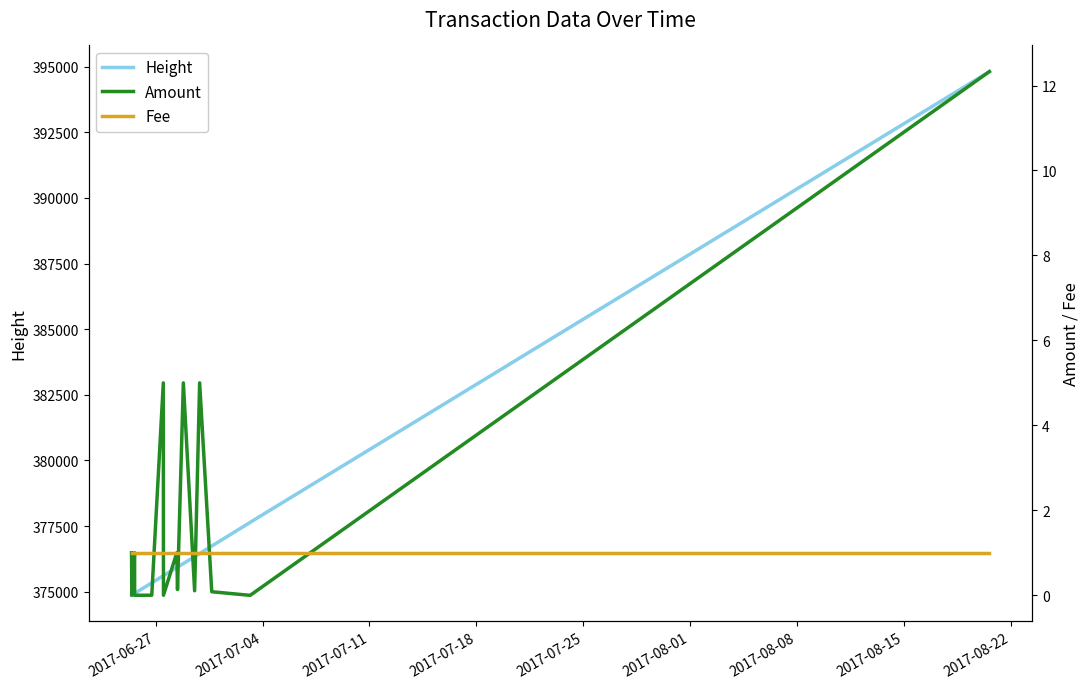

True or false: Height and Fee intersect in this chart.

False